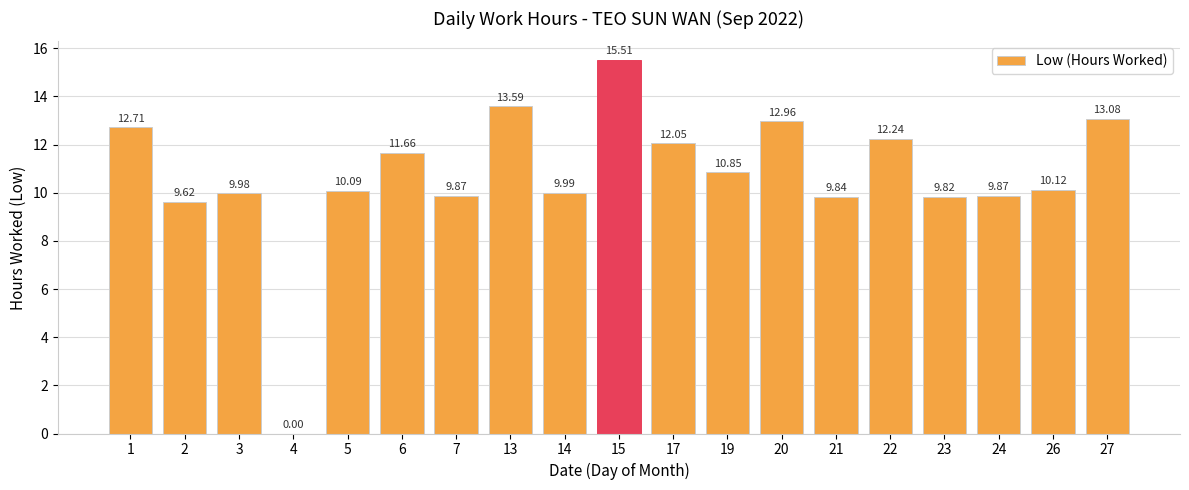

What is the sum of the values at 7 and 24?

19.7